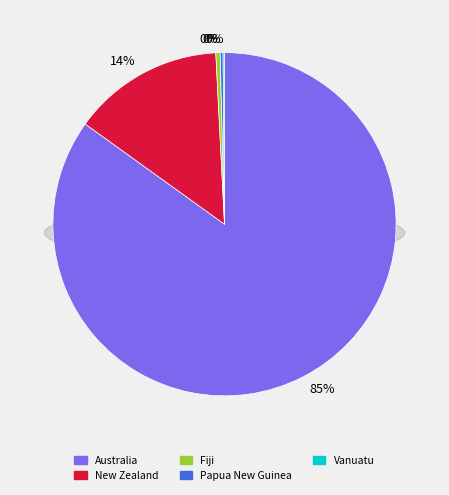

To the nearest percent, what is the average slice percentage?

20%